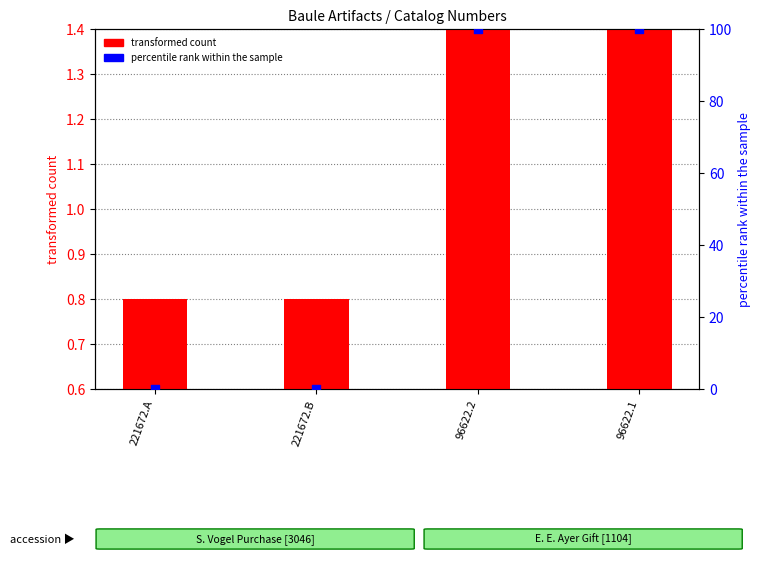

Which series reaches the maximum Y coordinate?

percentile rank within the sample